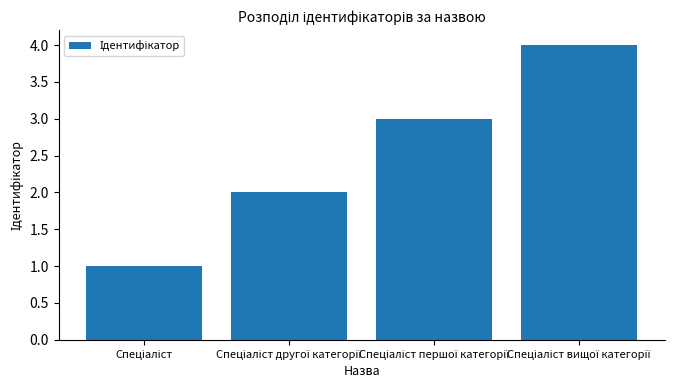

What is the greatest value displayed?

4